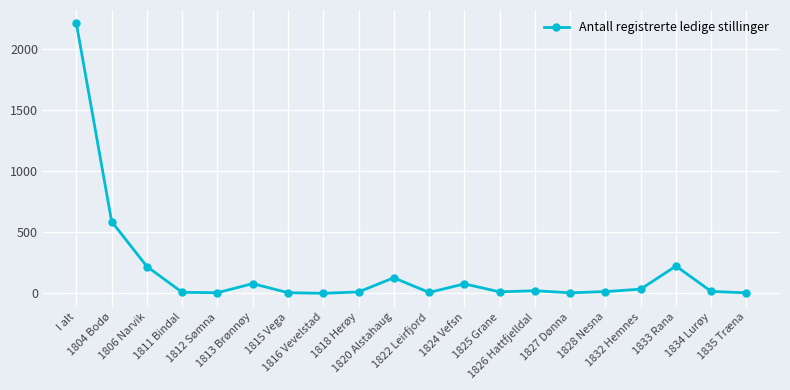

What is the label of the 20th point from the left?

1835 Træna